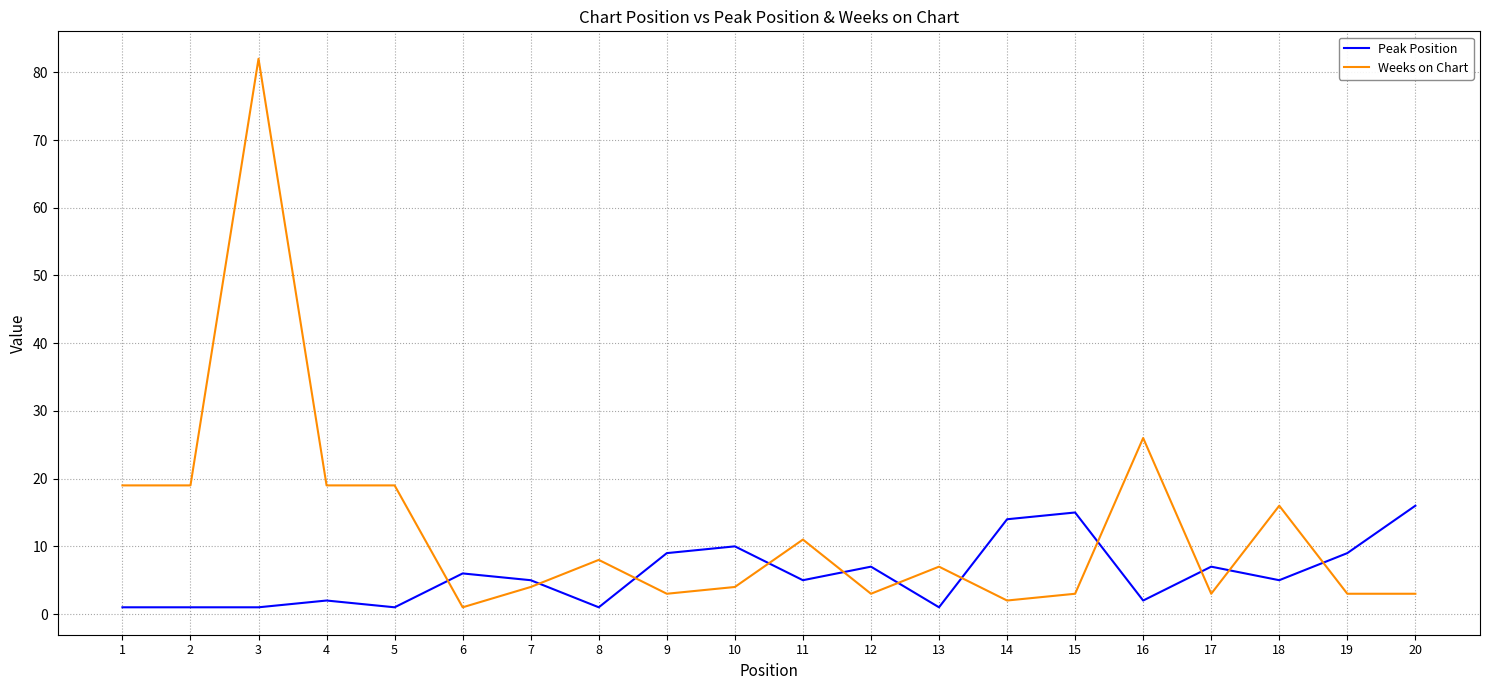

Reading right to left, transcribe all the data shown in this chart.

Peak Position: 16	9	5	7	2	15	14	1	7	5	10	9	1	5	6	1	2	1	1	1
Weeks on Chart: 3	3	16	3	26	3	2	7	3	11	4	3	8	4	1	19	19	82	19	19